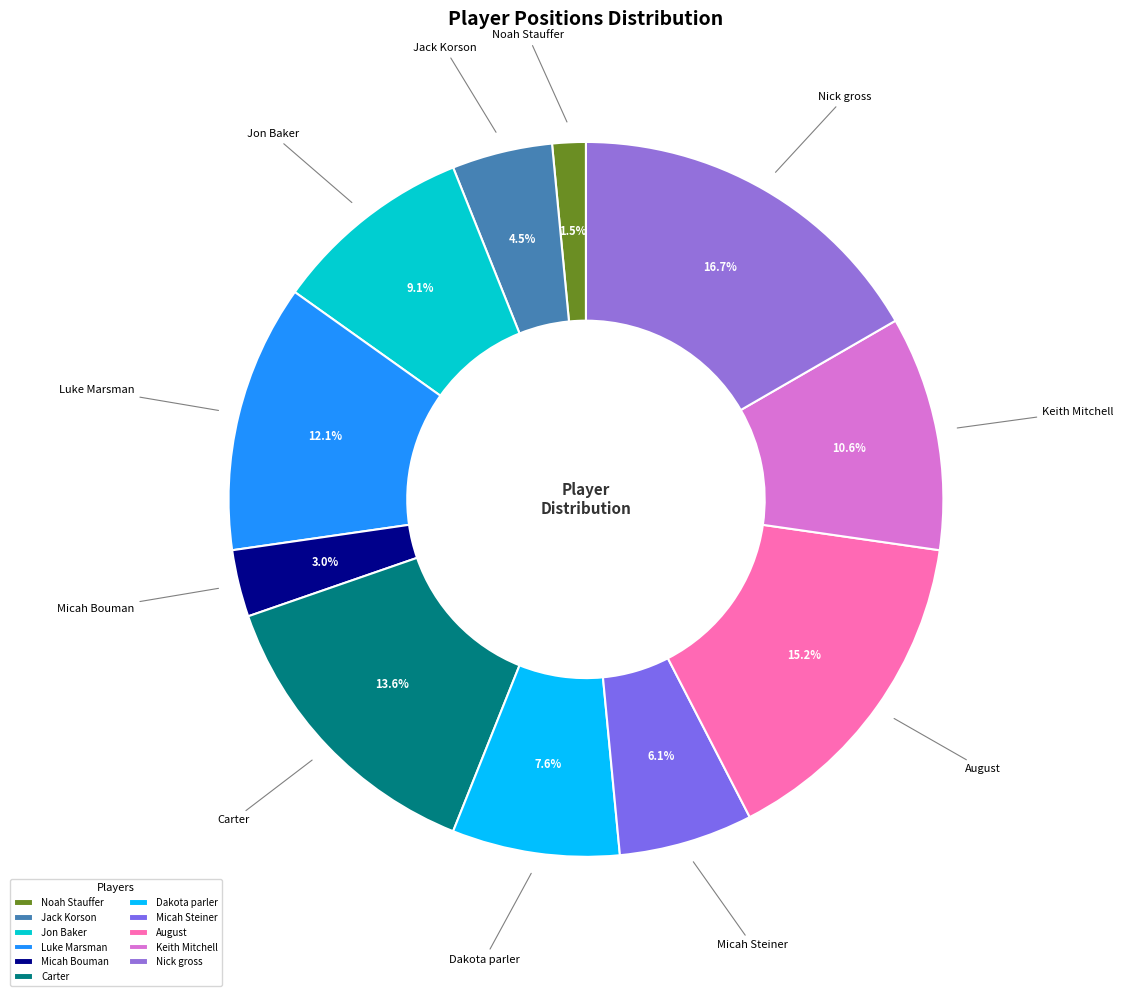

Approximately how many times larger is the value at Dakota parler compared to Carter?

0.6